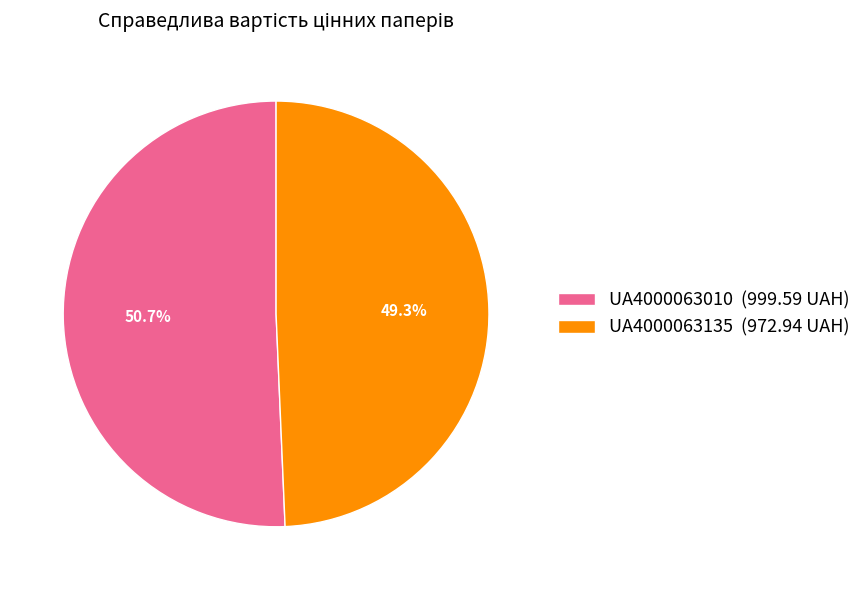

Combined, what portion of the pie is UA4000063010 and UA4000063135?

100.0%